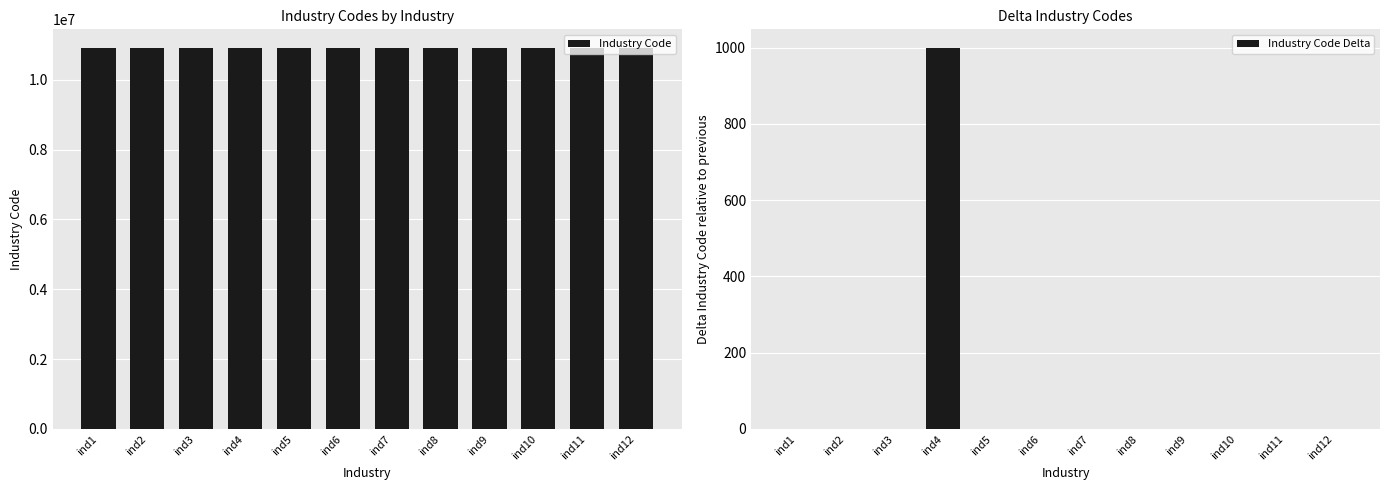

At which label is Industry Code Delta closest to 499?

ind2